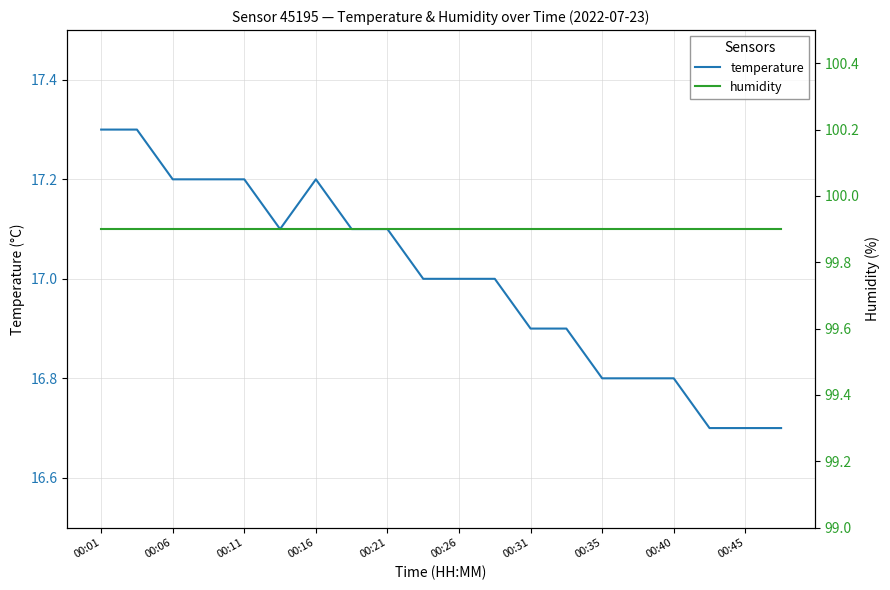

What is the label of the 7th point from the right?

13